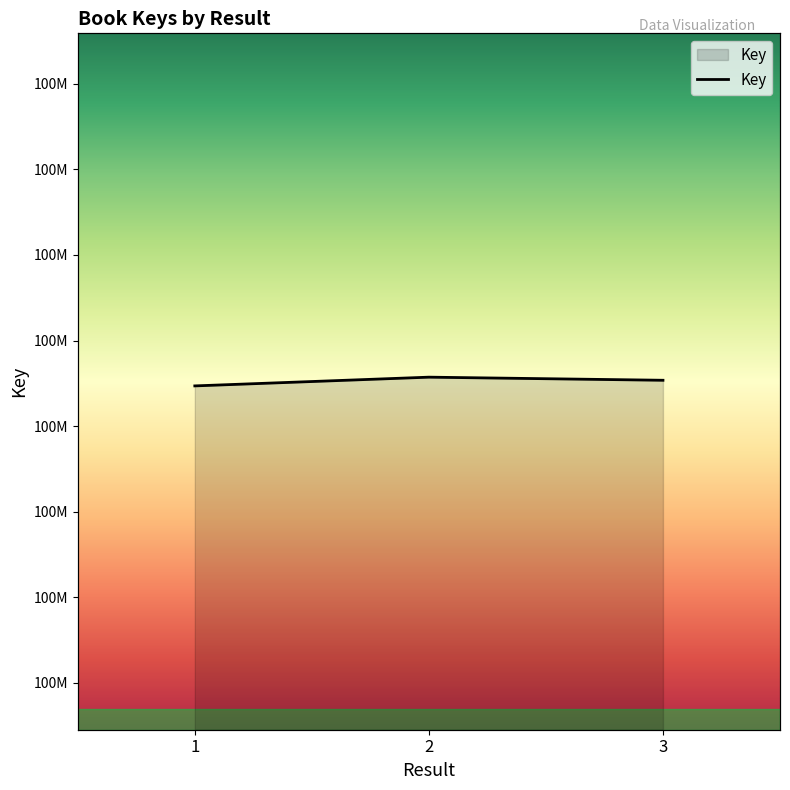

Reading left to right, extract all data points from this chart.

100436746	100439299	100438391